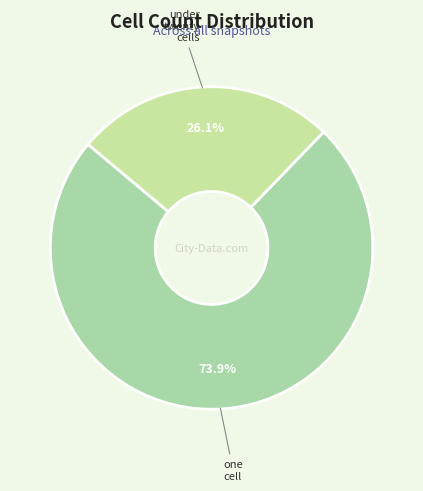

How many segments does this pie chart have?

2